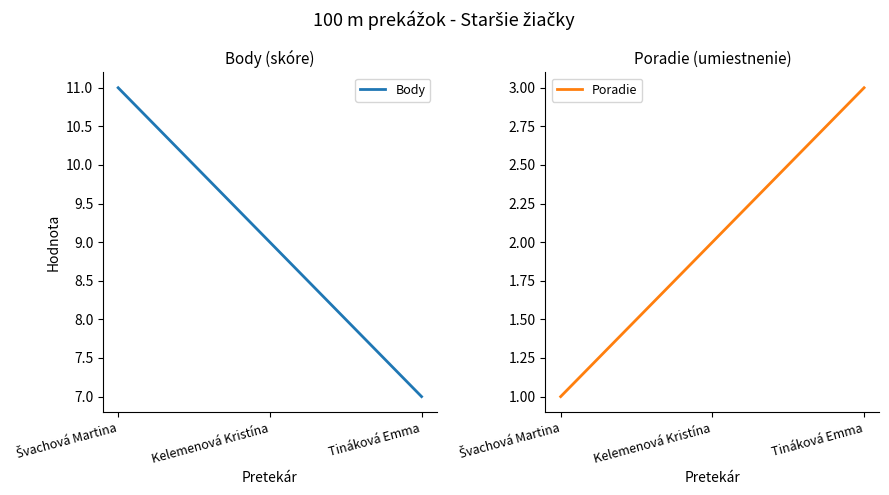

What is the label of the 2nd point from the left?

Kelemenová Kristína